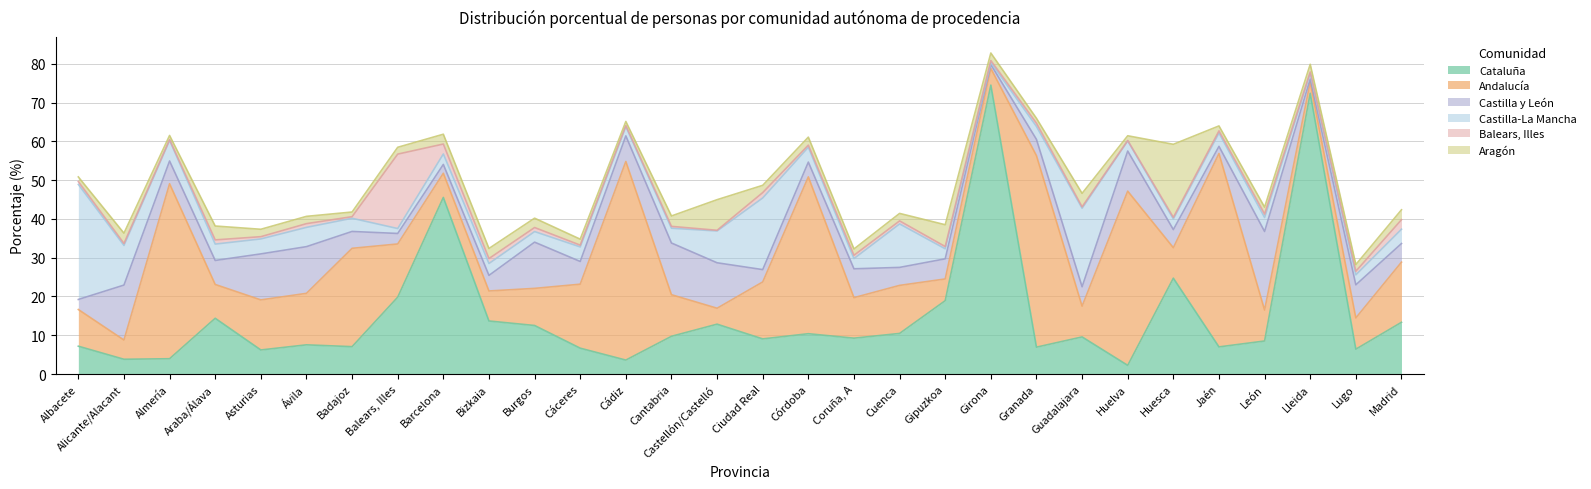

Reading right to left, extract all data points from this chart.

Cataluña: Madrid=13.3	Lugo=6.4	Lleida=72.4	León=8.5	Jaén=7.0	Huesca=24.7	Huelva=2.2	Guadalajara=9.6	Granada=6.9	Girona=74.5	Gipuzkoa=18.9	Cuenca=10.5	Coruña, A=9.2	Córdoba=10.4	Ciudad Real=9.1	Castellón/Castelló=12.9	Cantabria=9.7	Cádiz=3.6	Cáceres=6.7	Burgos=12.5	Bizkaia=13.7	Barcelona=45.5	Balears, Illes=19.8	Badajoz=7.1	Ávila=7.5	Asturias=6.2	Araba/Álava=14.4	Almería=4.0	Alicante/Alacant=3.8	Albacete=7.2
Andalucía: Madrid=15.5	Lugo=8.1	Lleida=2.9	León=8.0	Jaén=49.9	Huesca=7.9	Huelva=44.9	Guadalajara=7.9	Granada=49.4	Girona=4.3	Gipuzkoa=5.6	Cuenca=12.4	Coruña, A=10.4	Córdoba=40.4	Ciudad Real=14.7	Castellón/Castelló=4.1	Cantabria=10.7	Cádiz=51.2	Cáceres=16.5	Burgos=9.6	Bizkaia=7.7	Barcelona=6.2	Balears, Illes=13.7	Badajoz=25.4	Ávila=13.3	Asturias=12.9	Araba/Álava=8.7	Almería=45.1	Alicante/Alacant=5.0	Albacete=9.5
Castilla y León: Madrid=4.8	Lugo=8.5	Lleida=0.8	León=20.2	Jaén=1.9	Huesca=4.7	Huelva=10.3	Guadalajara=5.0	Granada=4.2	Girona=1.0	Gipuzkoa=5.2	Cuenca=4.6	Coruña, A=7.4	Córdoba=3.8	Ciudad Real=3.2	Castellón/Castelló=11.7	Cantabria=13.3	Cádiz=6.6	Cáceres=5.9	Burgos=11.9	Bizkaia=4.0	Barcelona=2.3	Balears, Illes=2.7	Badajoz=4.3	Ávila=12.0	Asturias=11.9	Araba/Álava=6.2	Almería=5.9	Alicante/Alacant=14.2	Albacete=2.6
Castilla-La Mancha: Madrid=3.7	Lugo=2.6	Lleida=1.4	León=3.6	Jaén=3.5	Huesca=2.7	Huelva=2.6	Guadalajara=20.2	Granada=3.3	Girona=0.5	Gipuzkoa=2.6	Cuenca=11.2	Coruña, A=2.6	Córdoba=3.9	Ciudad Real=18.5	Castellón/Castelló=8.2	Cantabria=3.8	Cádiz=2.4	Cáceres=3.8	Burgos=2.7	Bizkaia=3.1	Barcelona=2.7	Balears, Illes=1.3	Badajoz=3.4	Ávila=5.0	Asturias=3.9	Araba/Álava=4.2	Almería=5.3	Alicante/Alacant=10.2	Albacete=29.7
Balears, Illes: Madrid=2.5	Lugo=0.9	Lleida=0.4	León=0.9	Jaén=0.5	Huesca=0.4	Huelva=0.1	Guadalajara=0.4	Granada=0.8	Girona=0.5	Gipuzkoa=0.6	Cuenca=0.8	Coruña, A=0.8	Córdoba=0.5	Ciudad Real=1.4	Castellón/Castelló=0.2	Cantabria=0.5	Cádiz=0.2	Cáceres=0.5	Burgos=1.0	Bizkaia=1.3	Barcelona=2.6	Balears, Illes=19.2	Badajoz=0.4	Ávila=1.0	Asturias=0.6	Araba/Álava=1.1	Almería=0.2	Alicante/Alacant=0.5	Albacete=0.7
Aragón: Madrid=2.5	Lugo=1.7	Lleida=2.0	León=1.8	Jaén=1.3	Huesca=18.8	Huelva=1.2	Guadalajara=3.5	Granada=1.3	Girona=1.9	Gipuzkoa=5.6	Cuenca=1.9	Coruña, A=1.6	Córdoba=2.1	Ciudad Real=1.9	Castellón/Castelló=7.9	Cantabria=2.7	Cádiz=1.1	Cáceres=1.5	Burgos=2.4	Bizkaia=2.6	Barcelona=2.5	Balears, Illes=1.8	Badajoz=1.2	Ávila=1.9	Asturias=1.9	Araba/Álava=3.6	Almería=1.1	Alicante/Alacant=2.7	Albacete=1.2